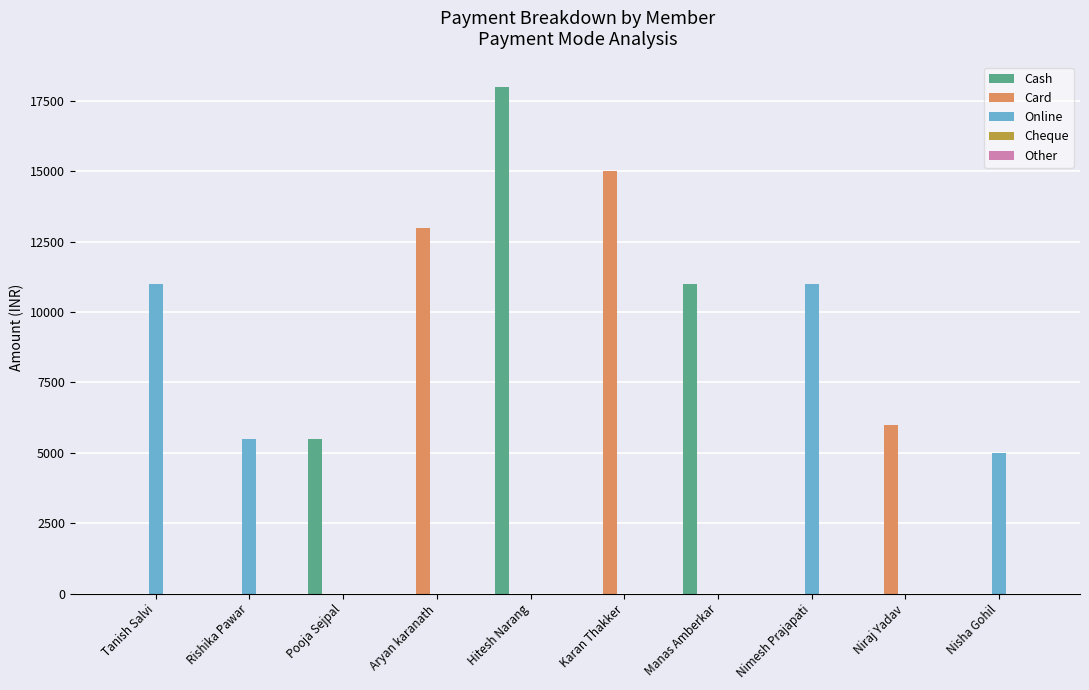

What is the approximate value of Cash at Hitesh Narang?

18000